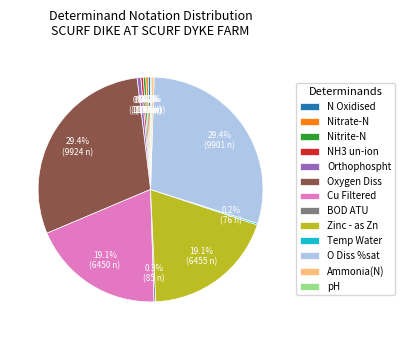

Between Orthophospht and O Diss %sat, which is larger?

O Diss %sat